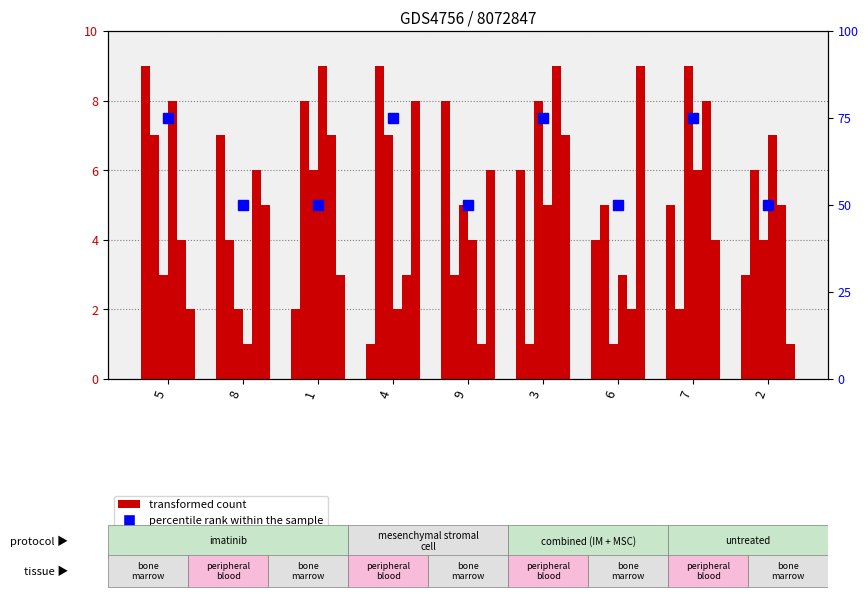

Read the col_6 value at 5.

2